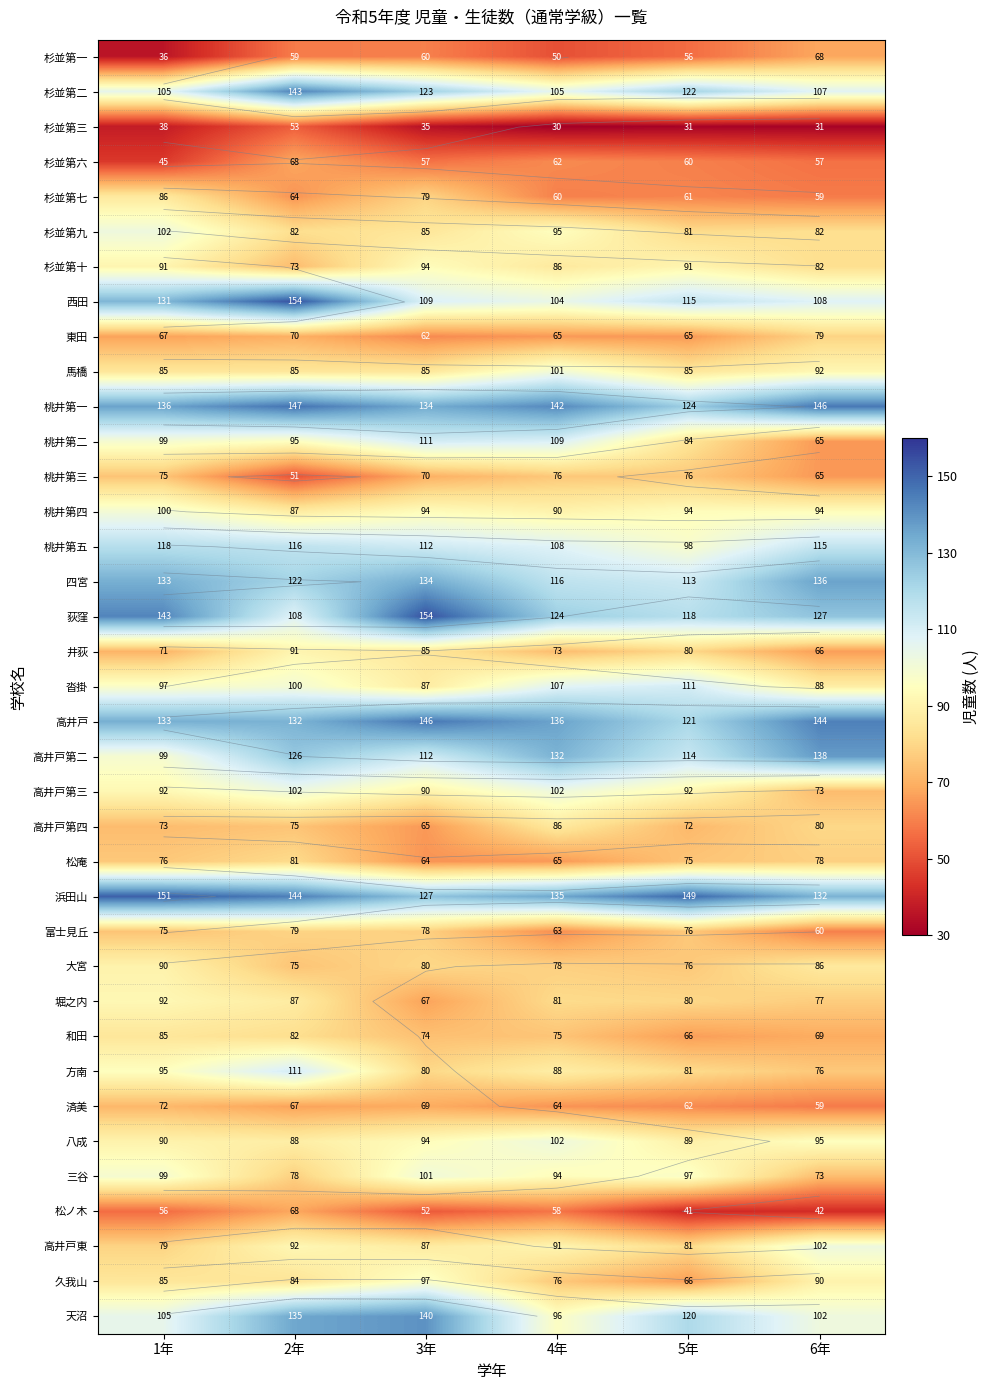

The 堀之内 series shows 81 at 4年. True or false?

True